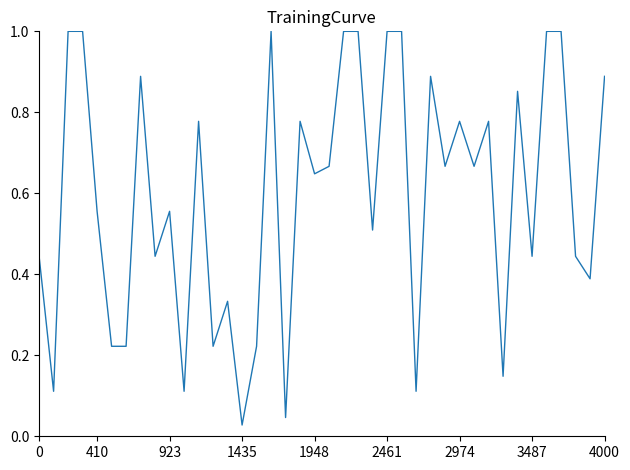

The value at 4000 is 0.3. True or false?

False